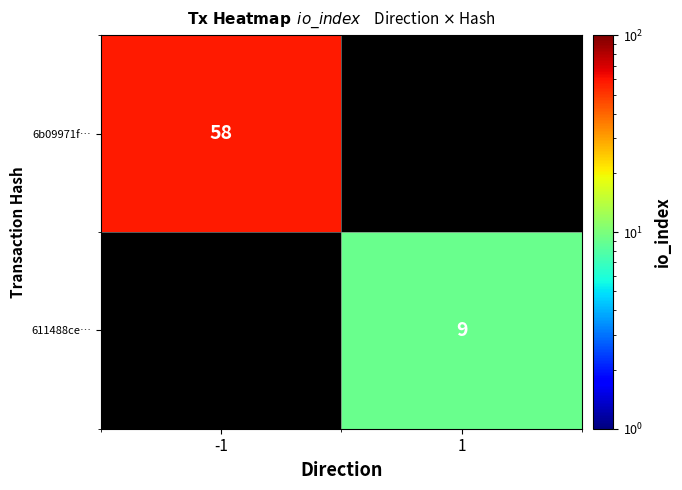

Is the value of 6b09971f… at -1 greater than the value of 611488ce… at 1?

Yes